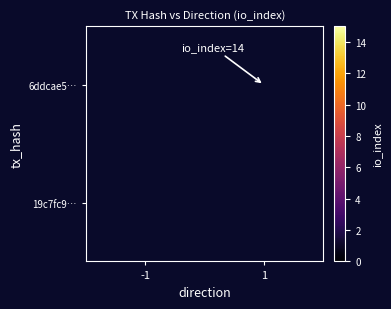

Is the value of 19c7fc9… at 1 greater than the value of 6ddcae5… at -1?

No